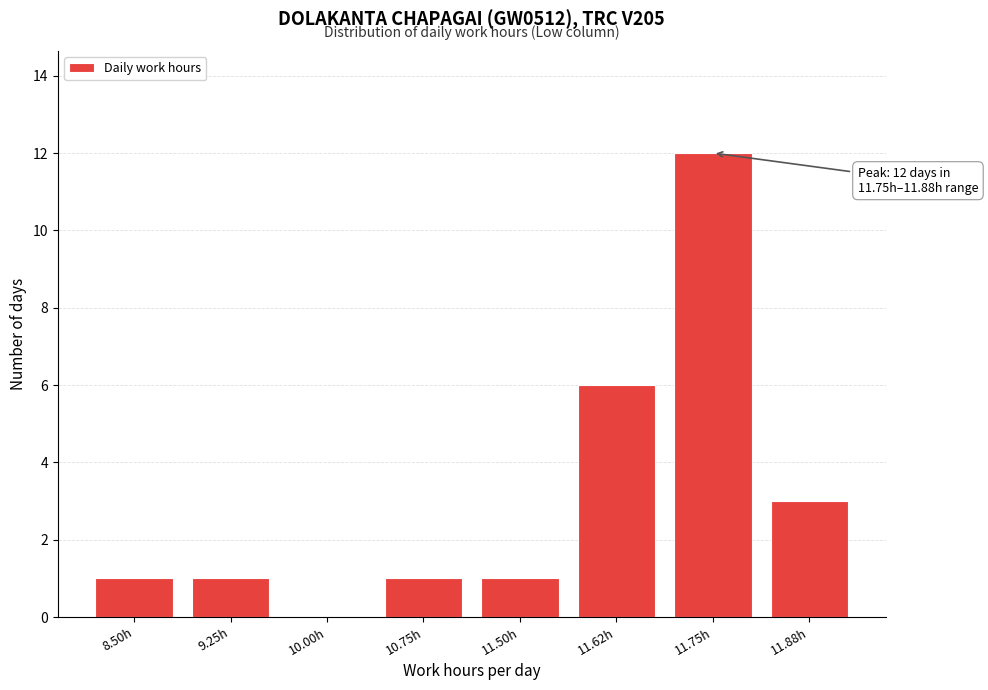

Reading left to right, transcribe all the data shown in this chart.

8.50h=1	9.25h=1	10.00h=0	10.75h=1	11.50h=1	11.62h=6	11.75h=12	11.88h=3